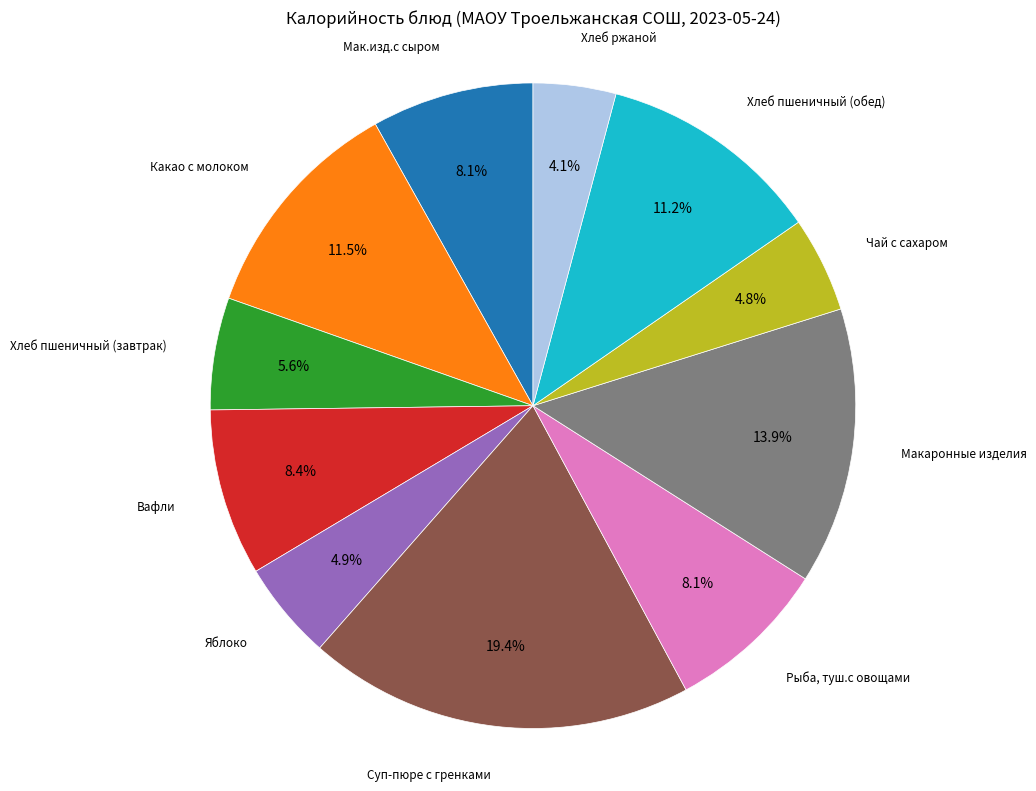

True or false: Какао с молоком accounts for 4% of the total.

False